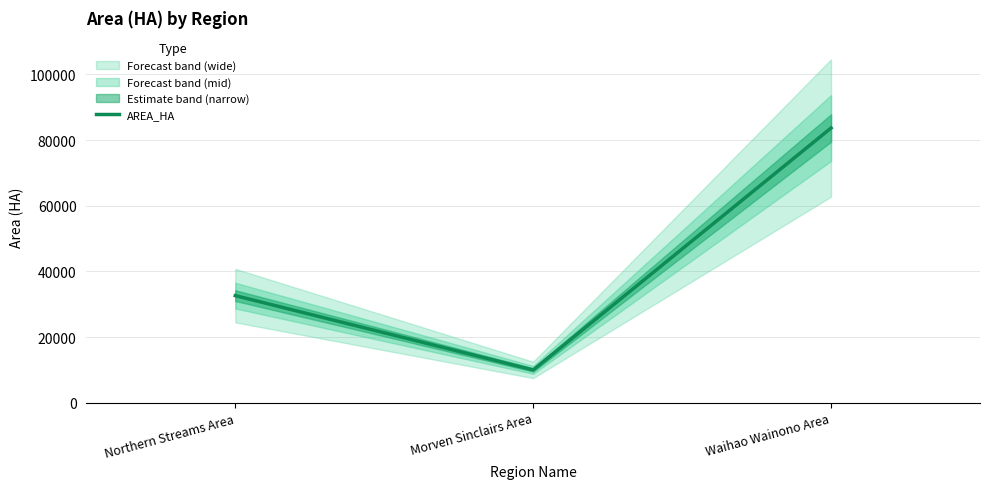

How many distinct data groups are displayed?

1